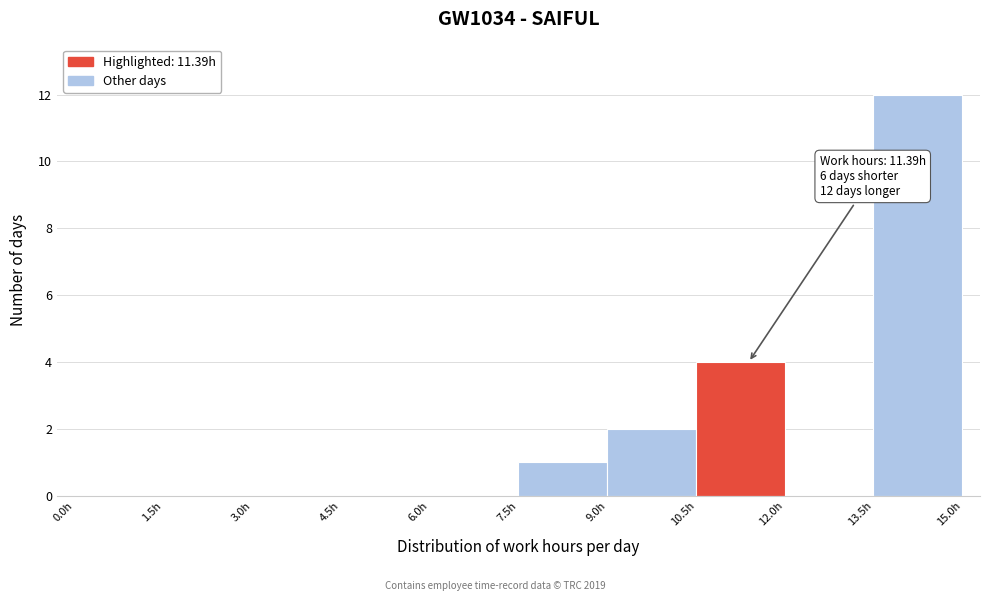

Which range on the x-axis has the tallest bar?

13.5 to 15.0